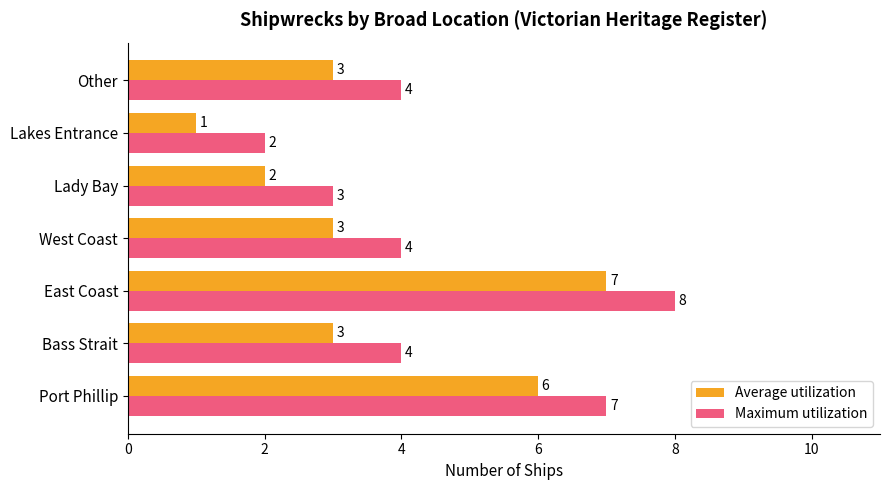

What is the sum of the Average utilization values at Bass Strait and Other?

6